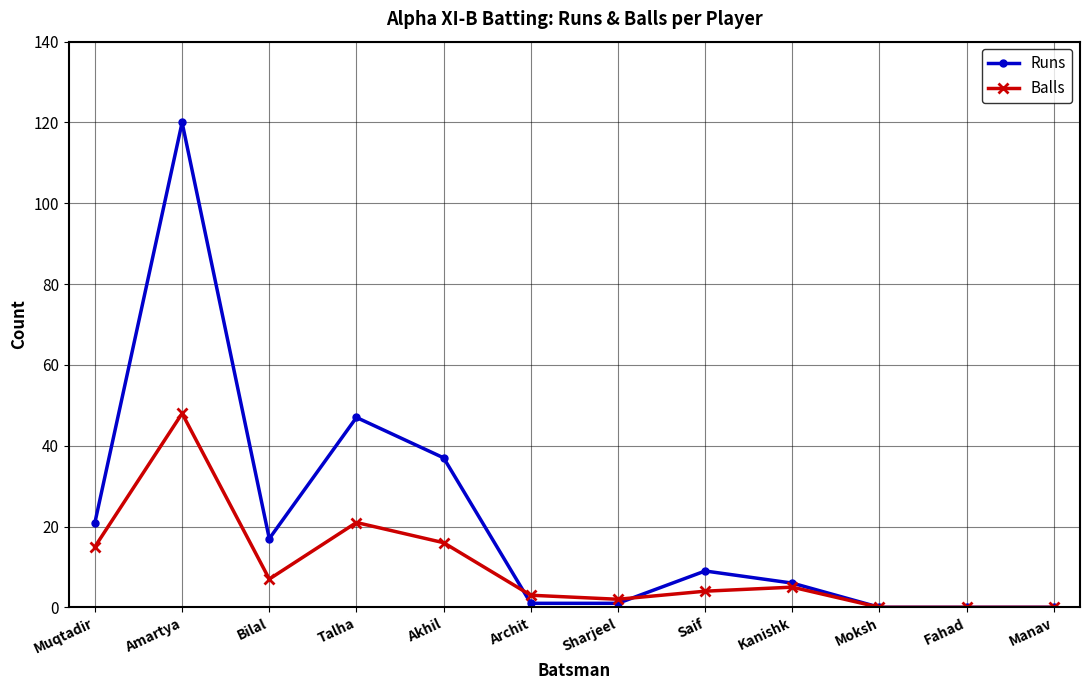

Reading left to right, extract all data points from this chart.

Runs: 21	120	17	47	37	1	1	9	6	0	0	0
Balls: 15	48	7	21	16	3	2	4	5	0	0	0